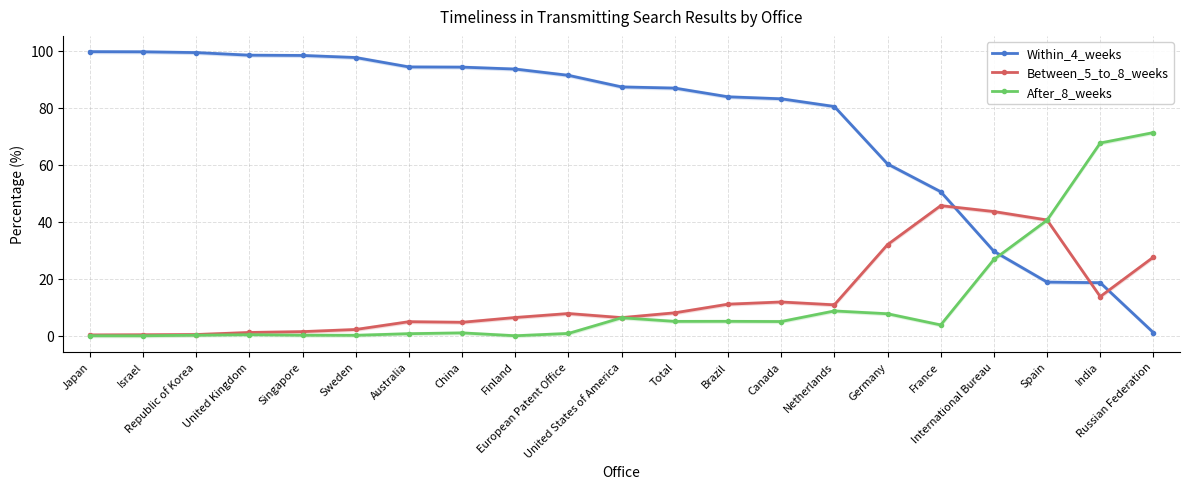

What position from the left is Netherlands?

15